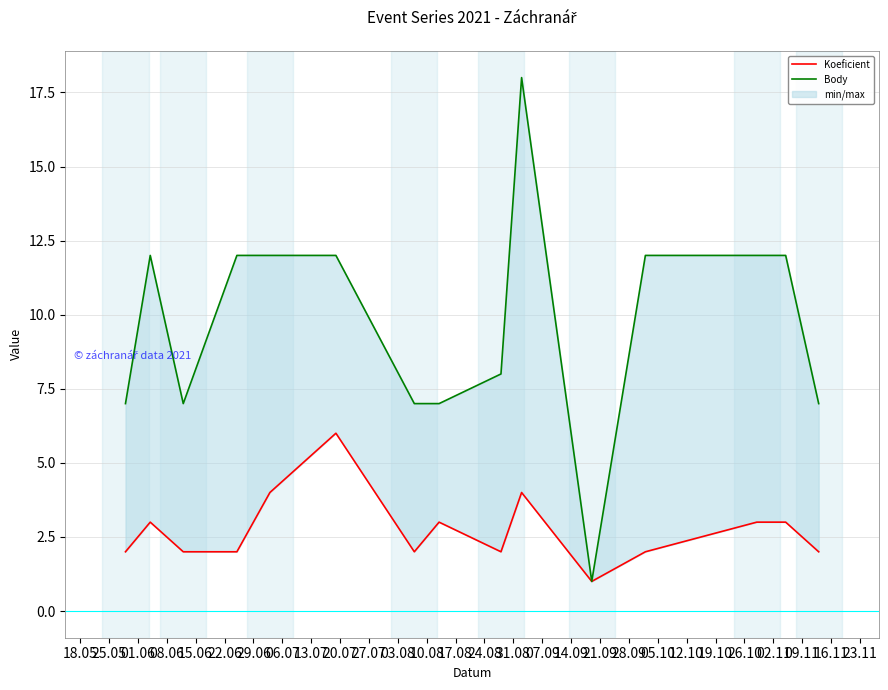

Between 20.07 and 27.07, which series saw the biggest shift?

Body